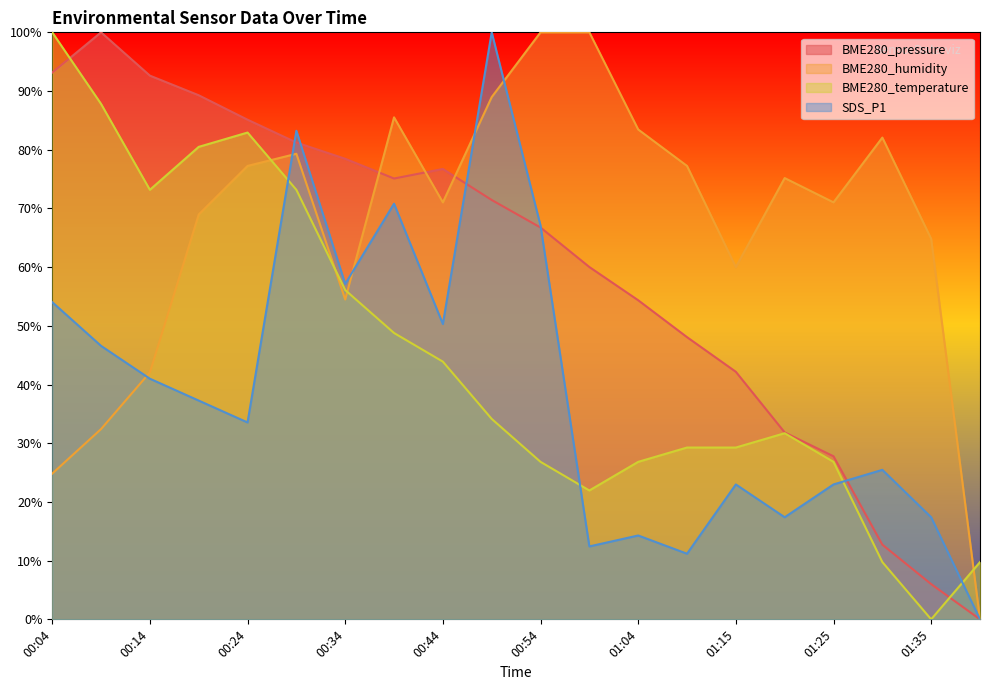

How many interior local peaks does the BME280_pressure series have?

2